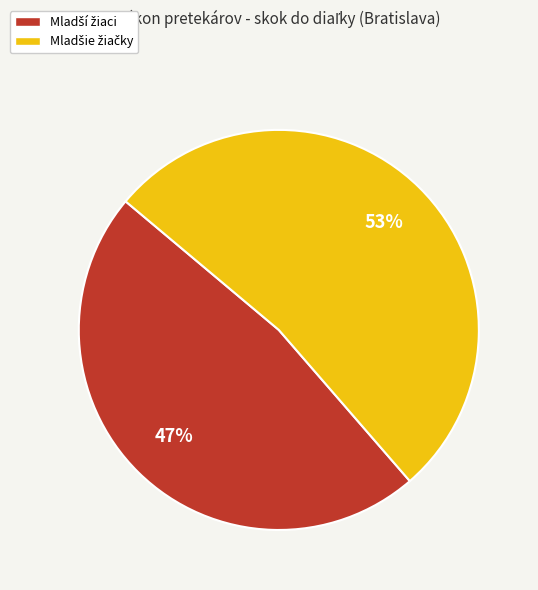

How many slices are in this pie chart?

2